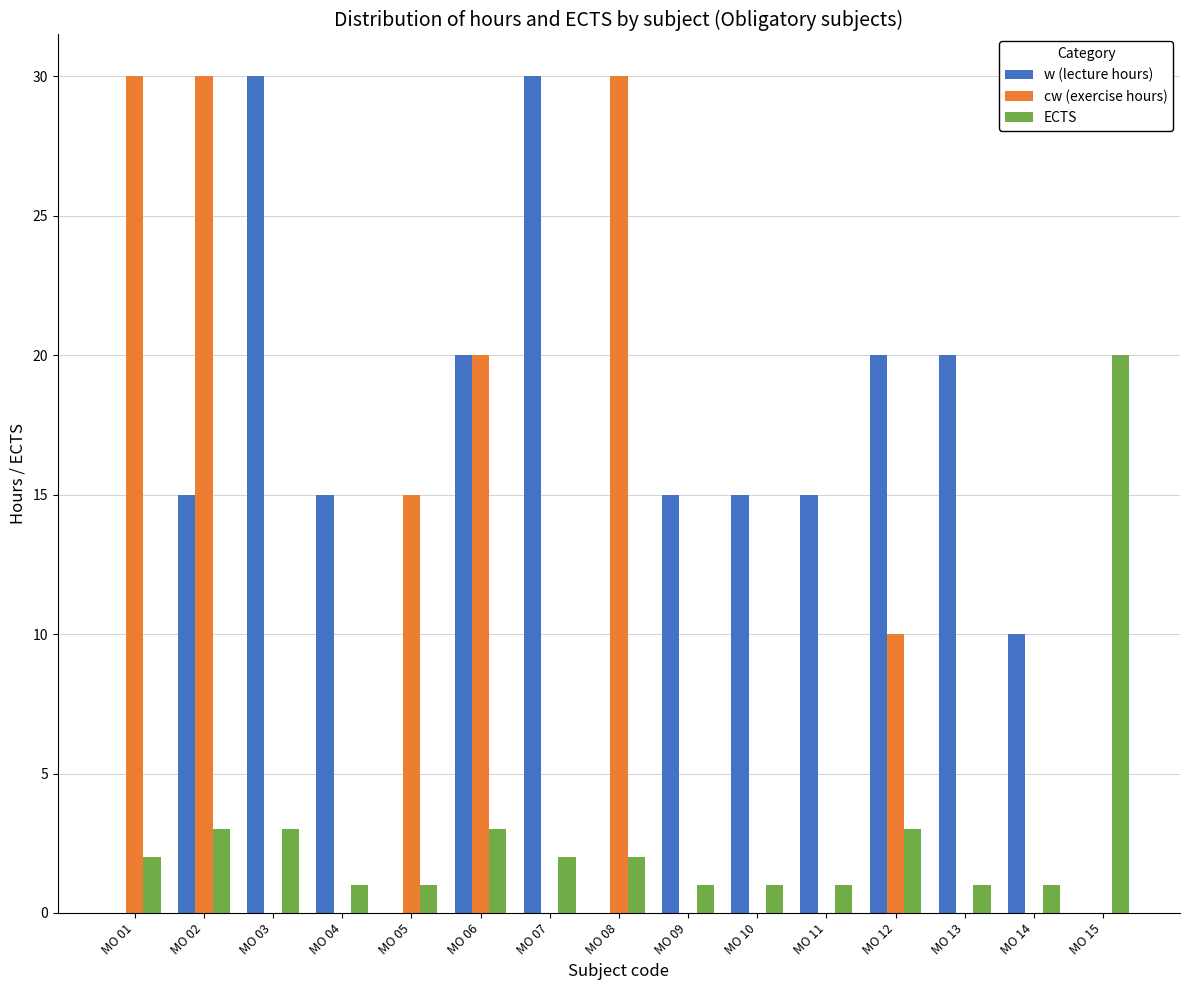

At which category is the sum across all series the highest?

MO 02